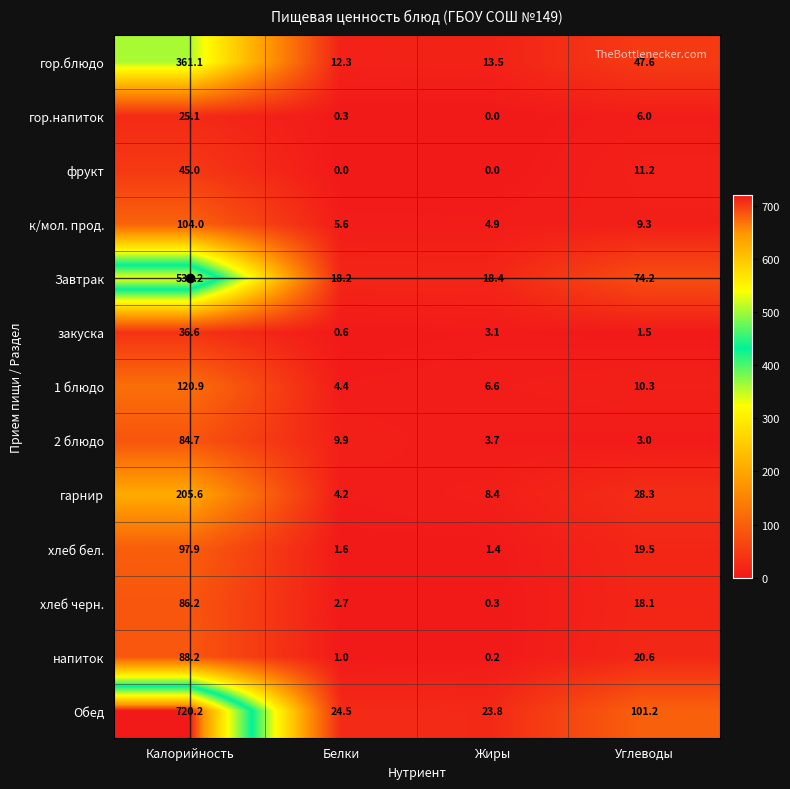

Which series has the largest total across all categories?

Обед